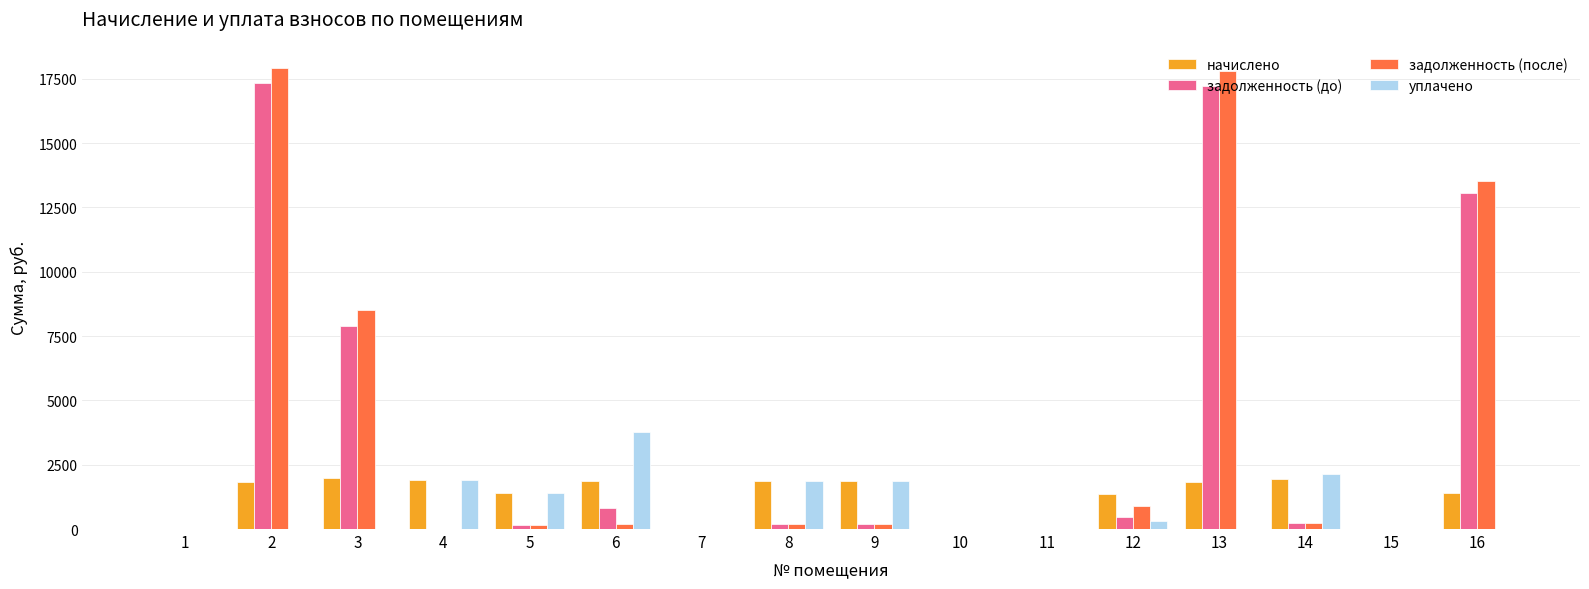

Count the number of data series in this chart.

4